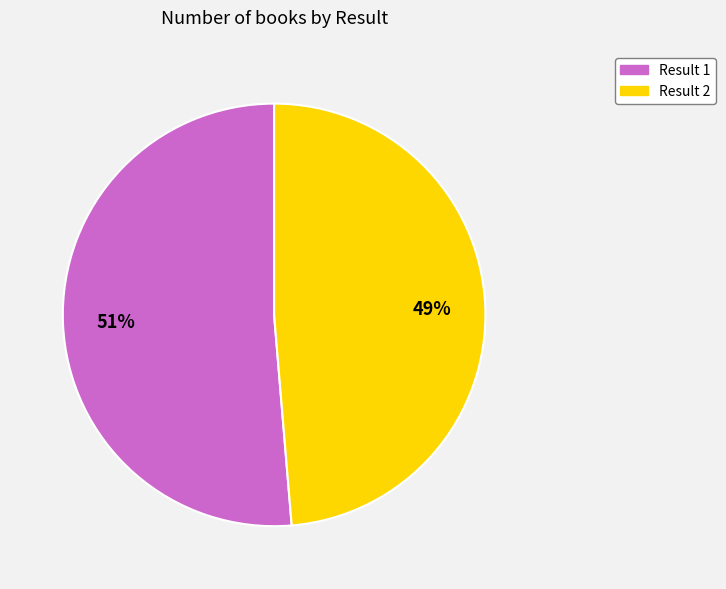

To the nearest percent, what is the combined percentage of Result 1 and Result 2?

100%